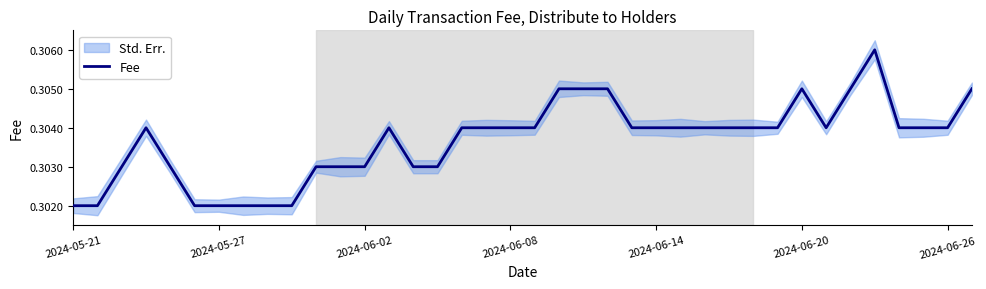

How many lines are shown in the chart?

1